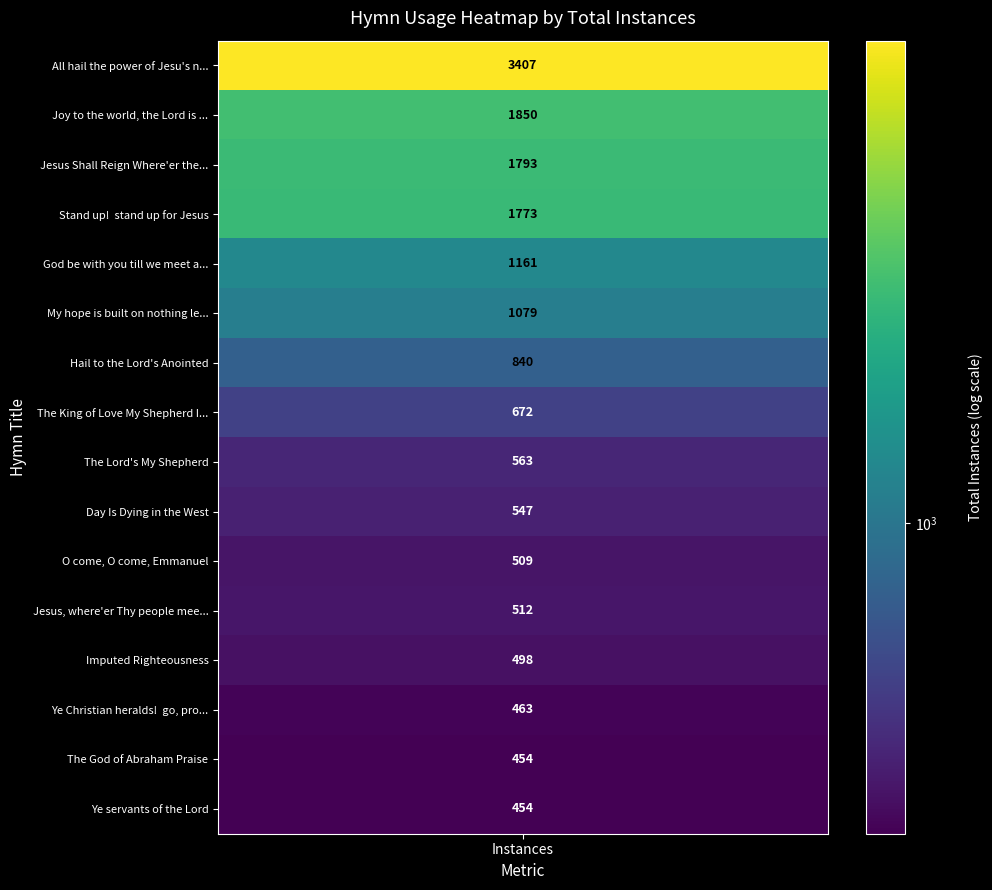

The chart shows a value of 289 at Jesus, where'er Thy people meet. True or false?

False